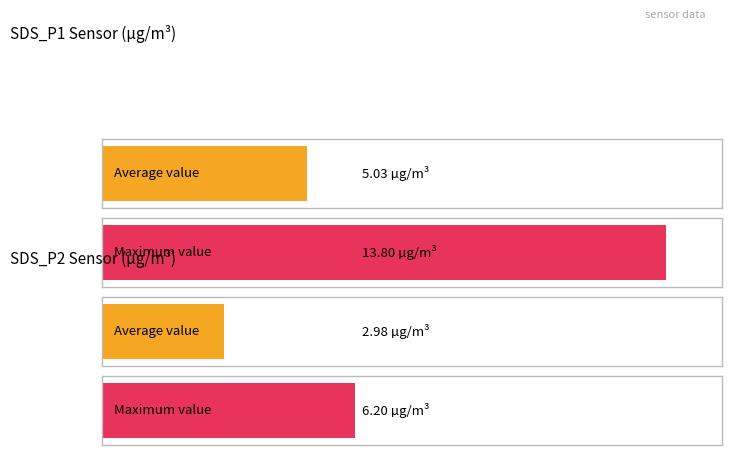

At 05:23, list the series in order from largest to smallest.

SDS_P1, SDS_P2